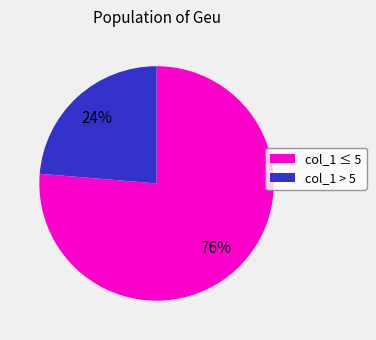

Is there any slice that represents more than half of the pie?

Yes